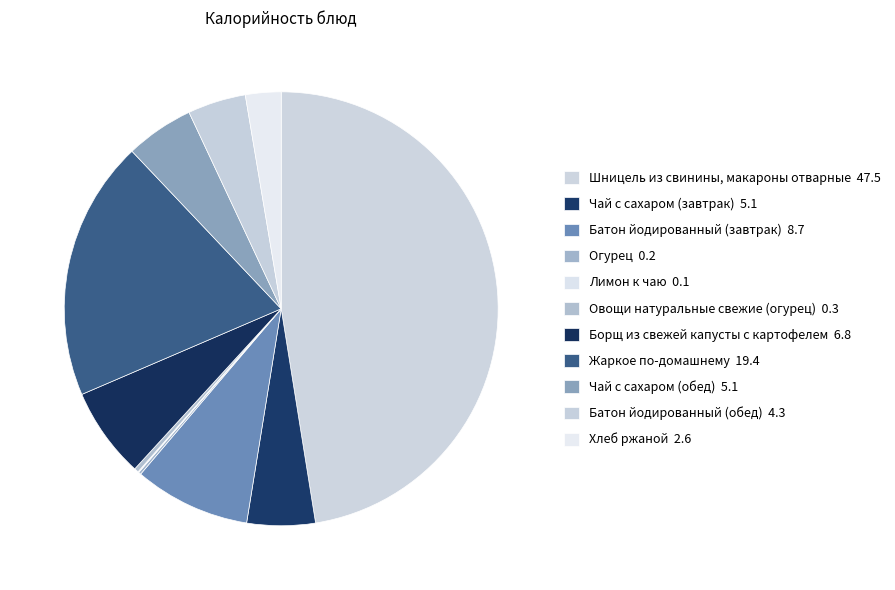

To the nearest percent, what is the difference between the Овощи натуральные свежие (огурец) and Шницель из свинины, макароны отварные slice percentages?

47%